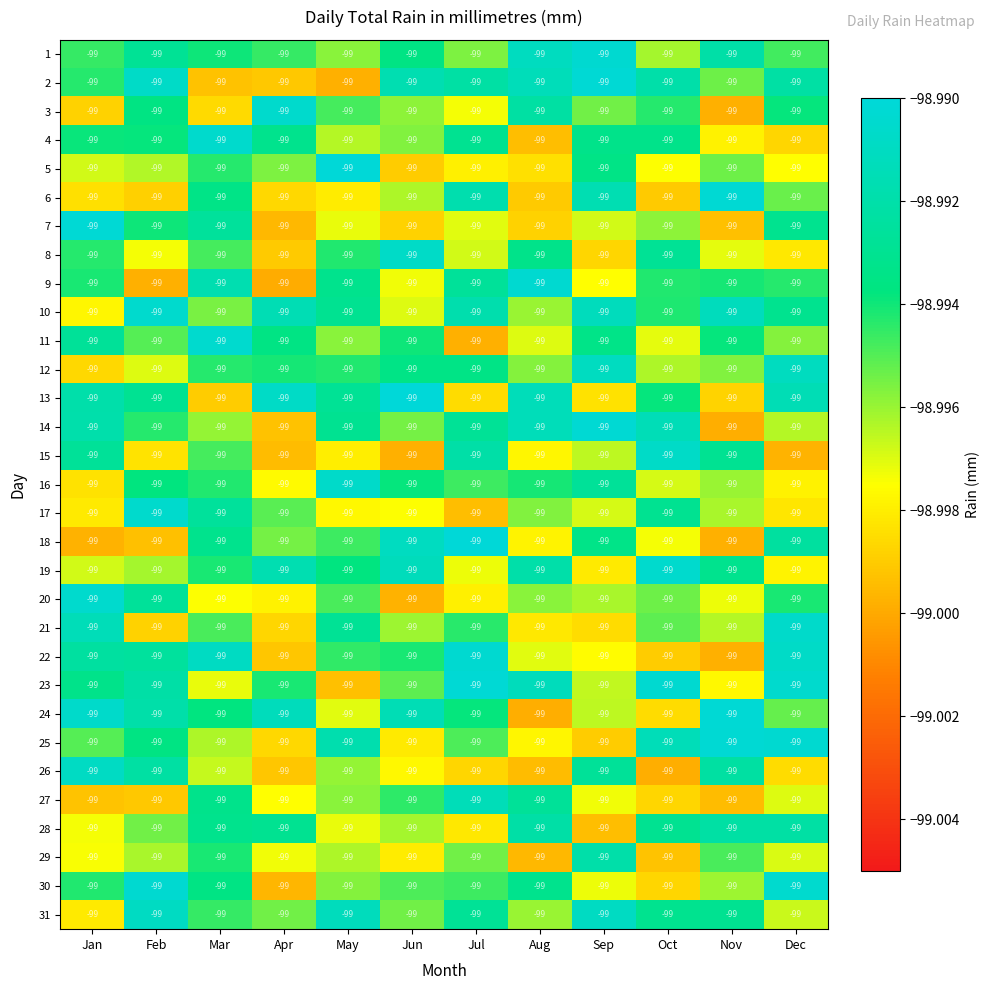

At which category is the sum across all series the highest?

Mar